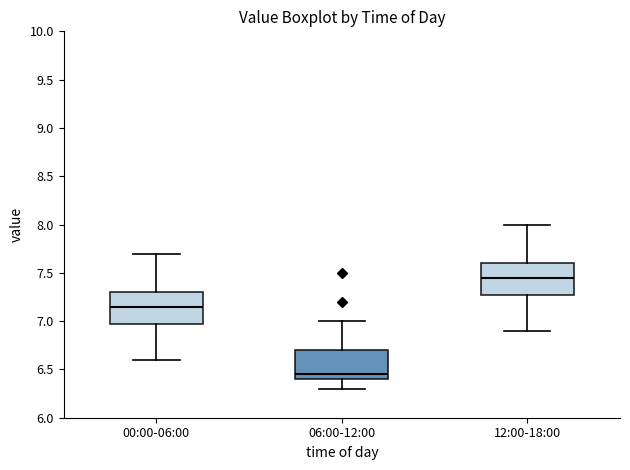

Which box has the highest median line?

12:00-18:00